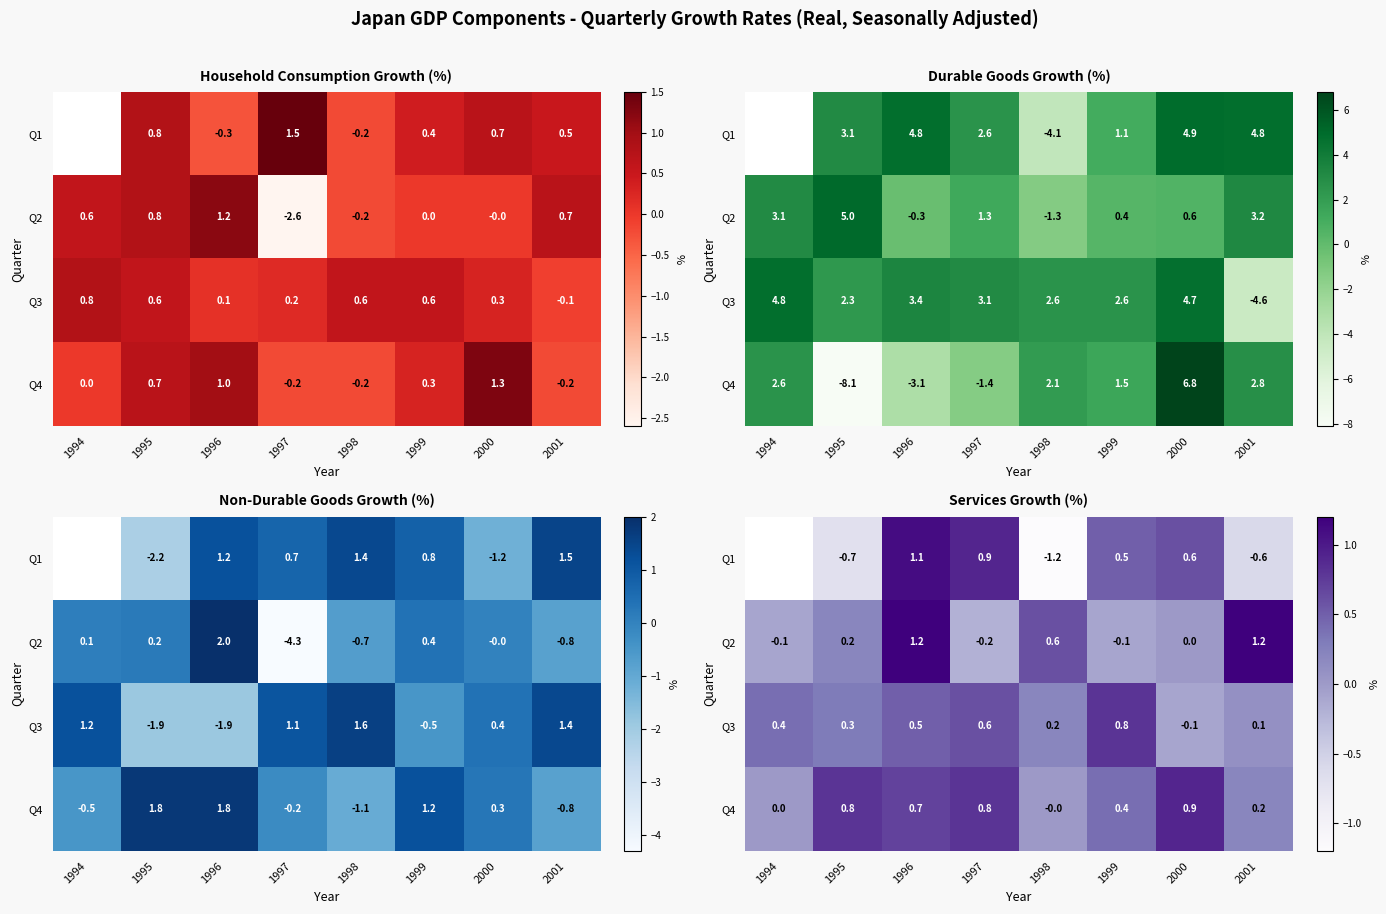

What is the average value of the Q4 series?

0.5